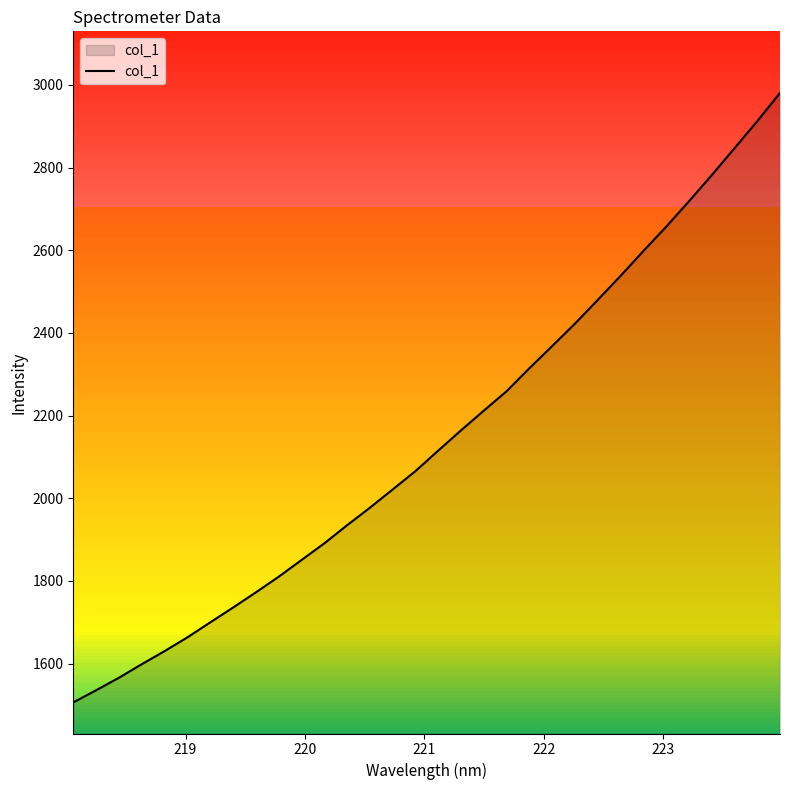

What is the minimum value shown in the chart?

1506.1